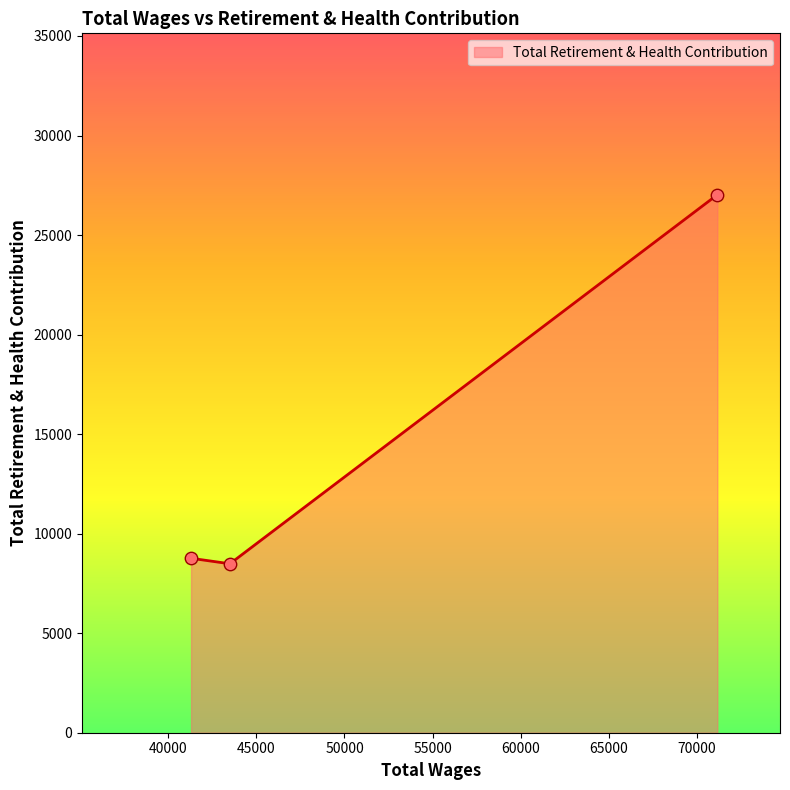

What is the sum of all values?

44275